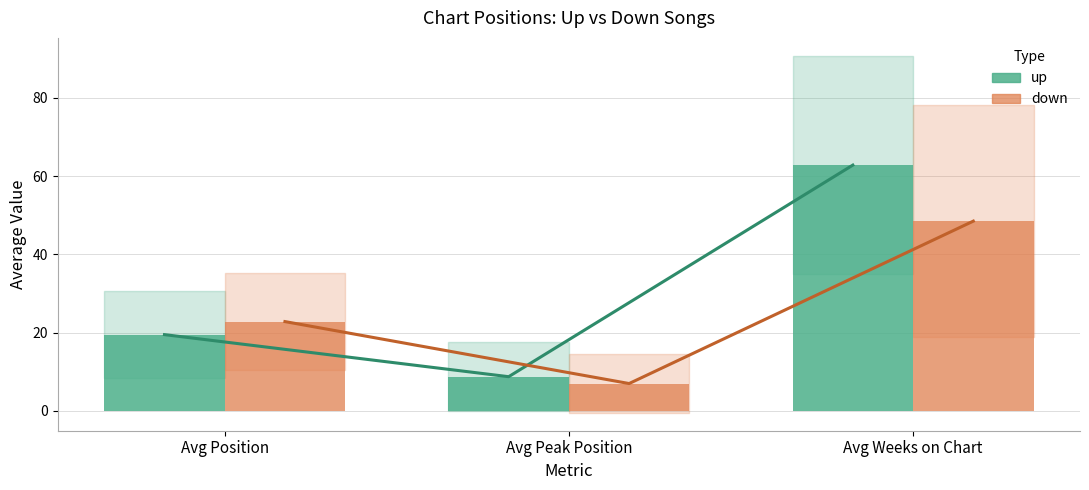

Reading left to right, extract all data points from this chart.

up: 19.5	8.8	62.8
down: 22.8	7.0	48.5